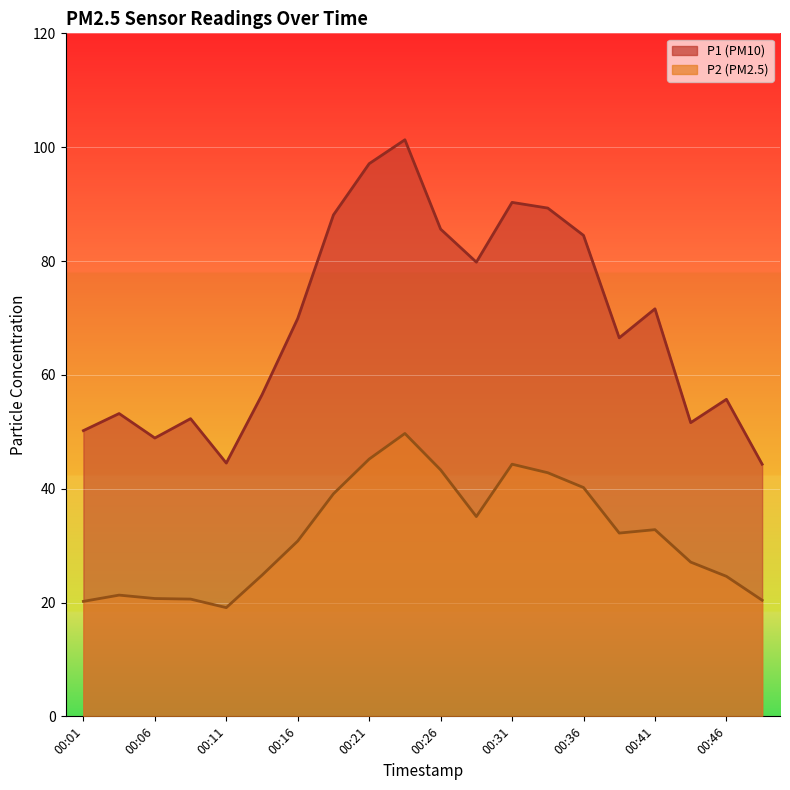

At which label is P2 closest to 34?

00:29